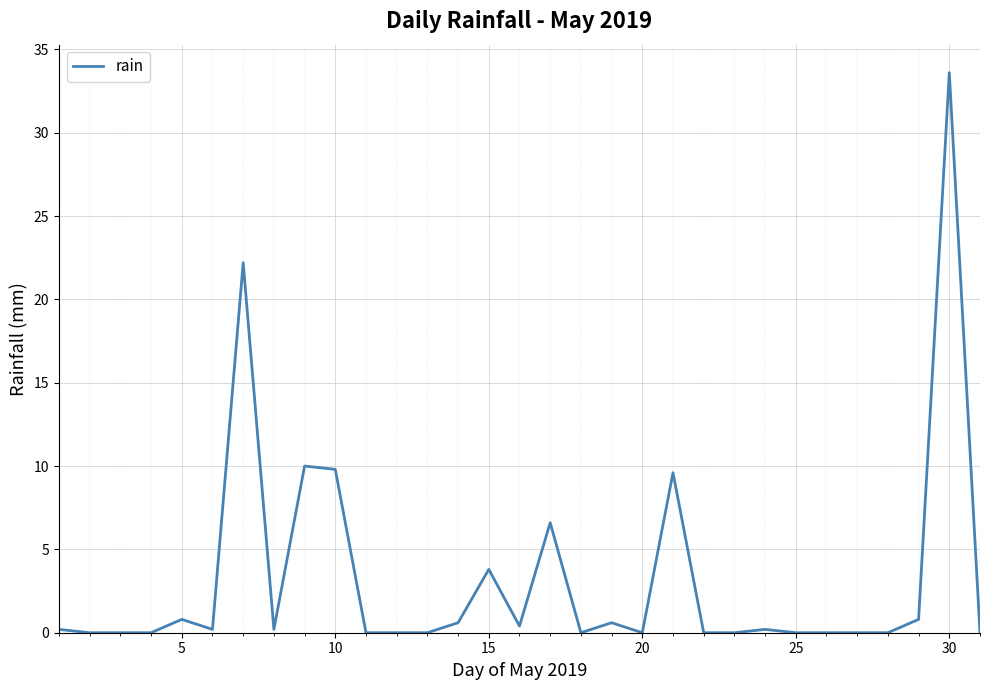

True or false: there are more than 1 points higher than both neighbors.

True